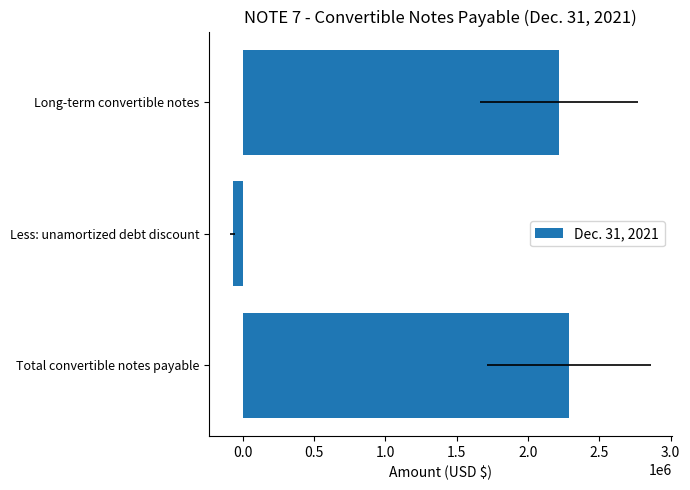

How many values are above zero?

2